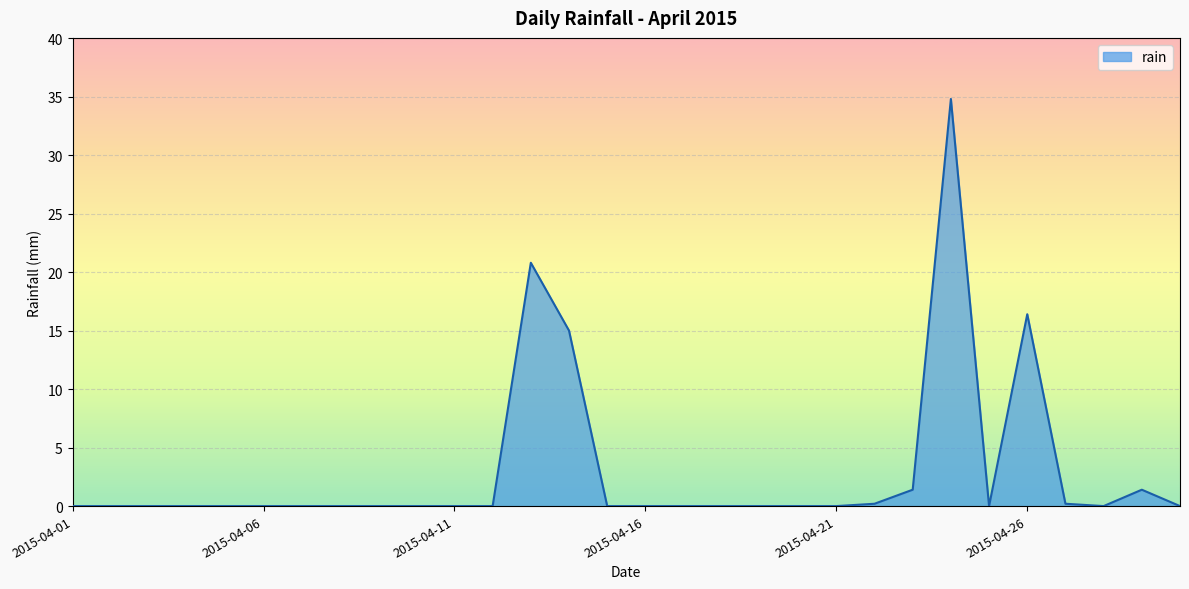

Reading left to right, what are all the values shown in this chart?

0.0	0.0	0.0	0.0	0.0	0.0	0.0	0.0	0.0	0.0	0.0	0.0	20.8	15.0	0.0	0.0	0.0	0.0	0.0	0.0	0.0	0.2	1.4	34.8	0.0	16.4	0.2	0.0	1.4	0.0